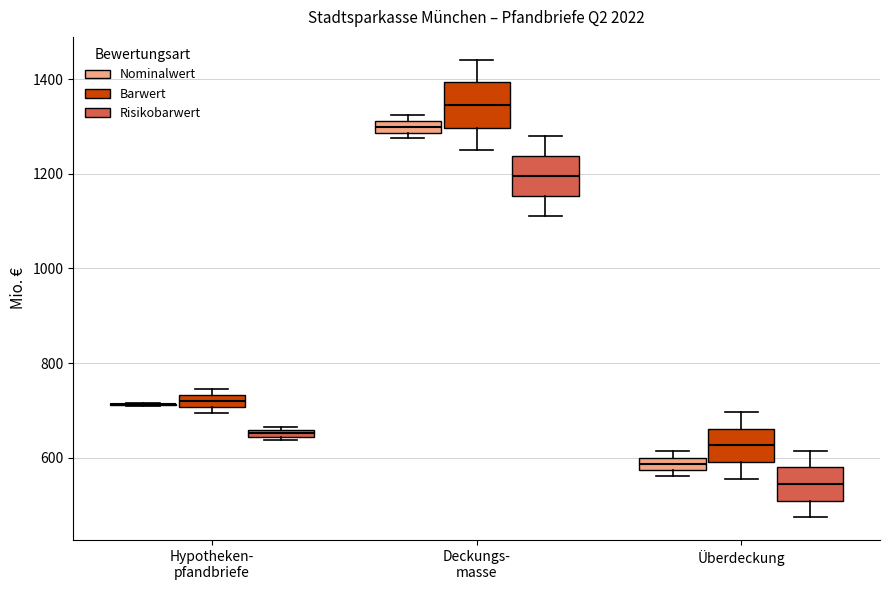

Where does the lower whisker of the box for Deckungs- masse (Barwert) end on the y-axis? The values are not printed on the chart, so give them approximately, as read against the axis.

1260